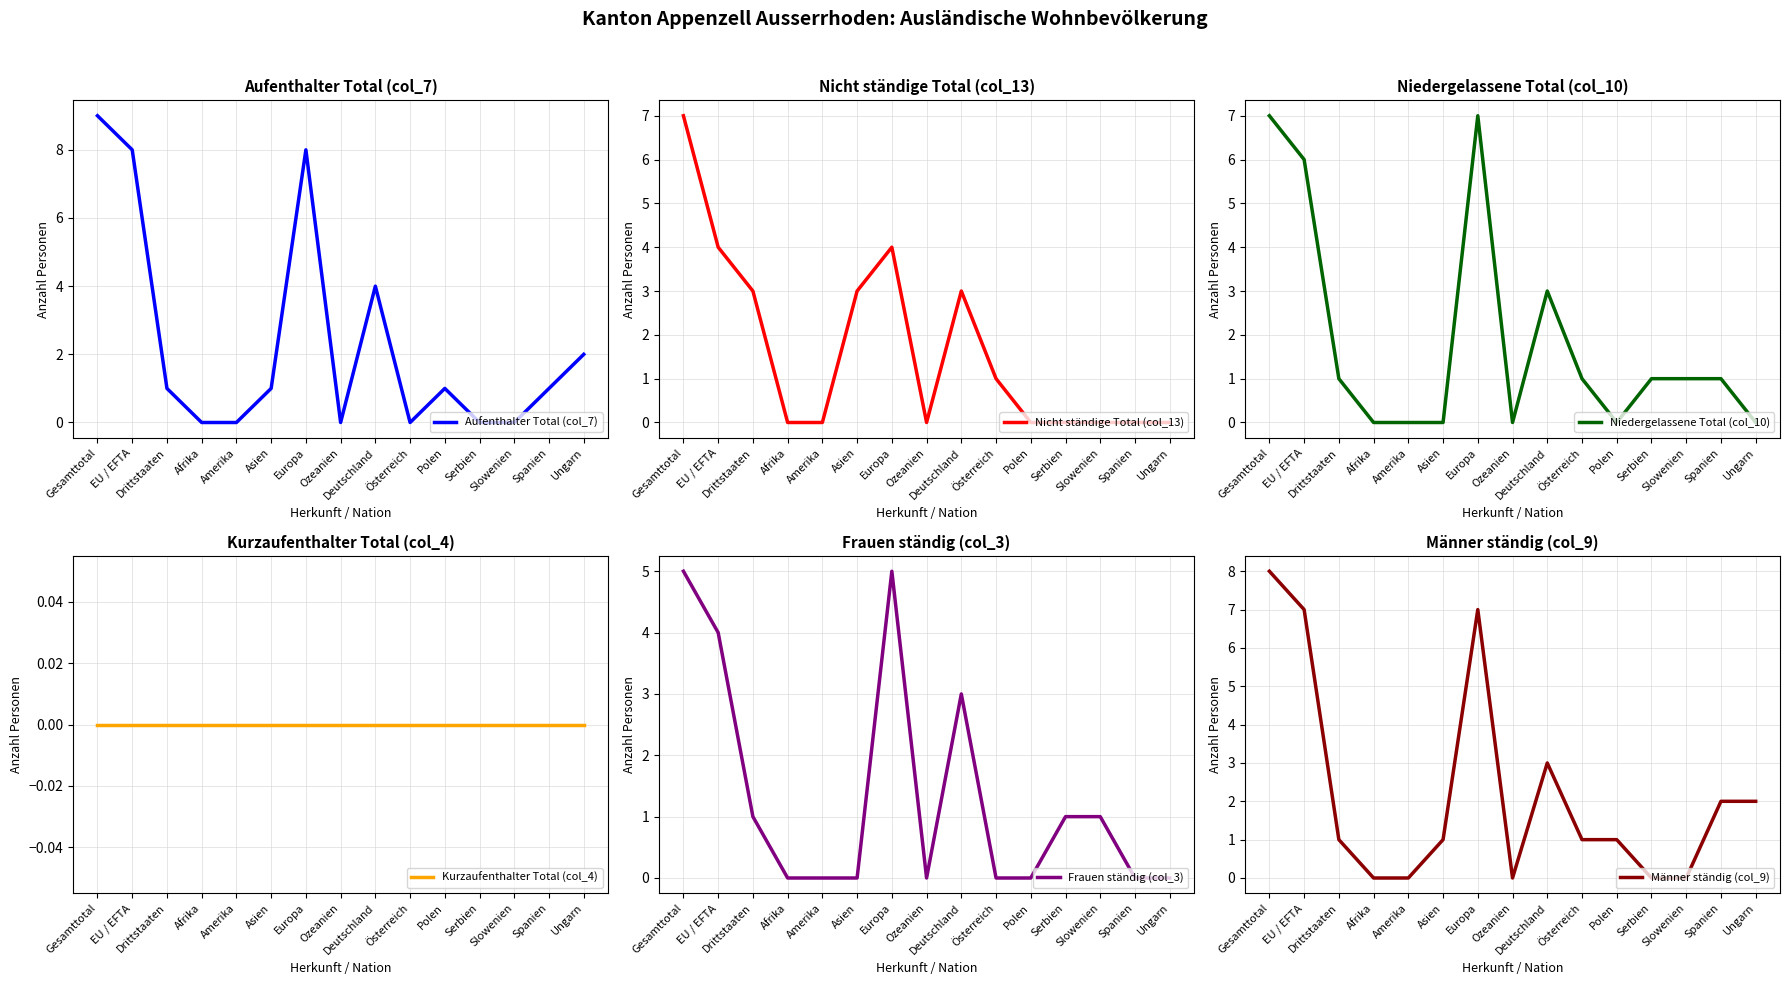

What is the label of the 8th point from the left?

Ozeanien